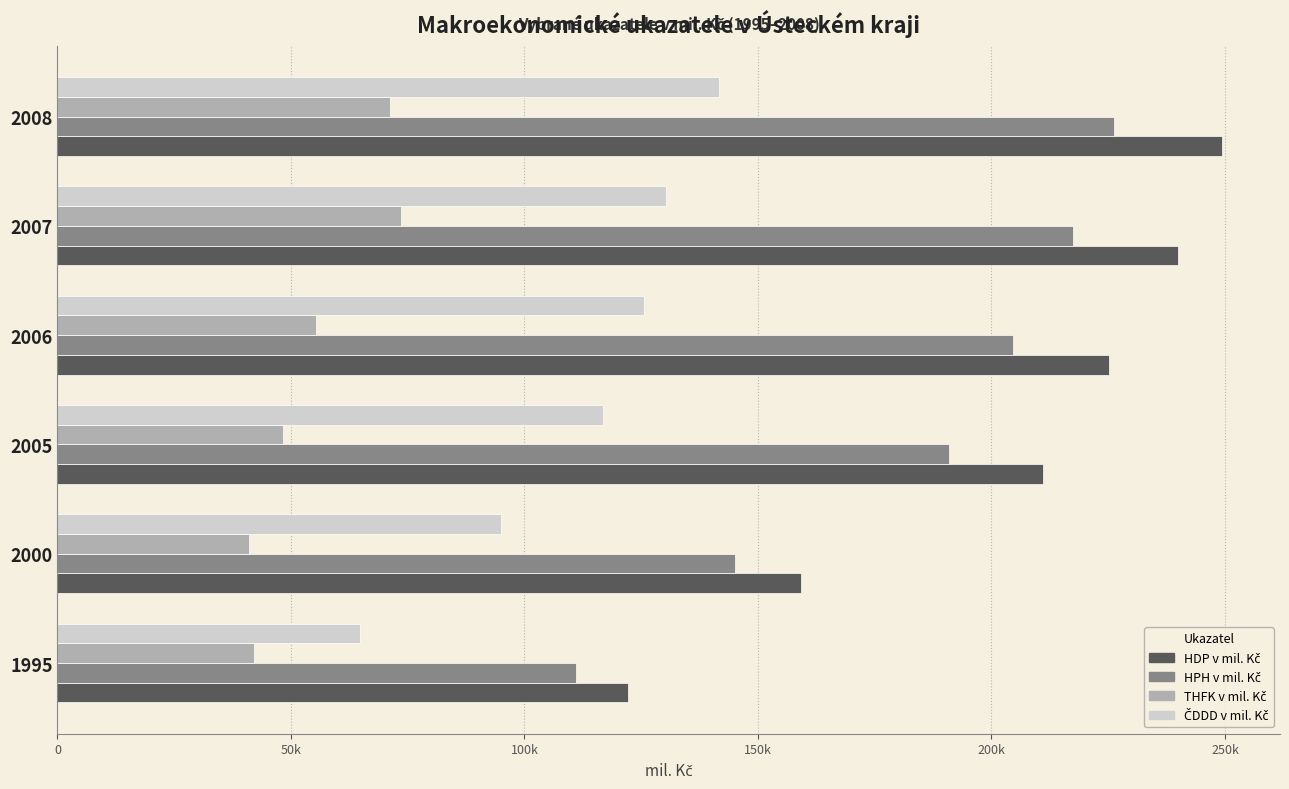

Reading right to left, extract all data points from this chart.

HDP v mil. Kč: 249315	240006	225150	211127	159165	122191
HPH v mil. Kč: 226196	217358	204638	190947	144992	111018
THFK v mil. Kč: 71188	73537	55274	48199	41056	42145
ČDDD v mil. Kč: 141550	130246	125559	116893	94867	64877